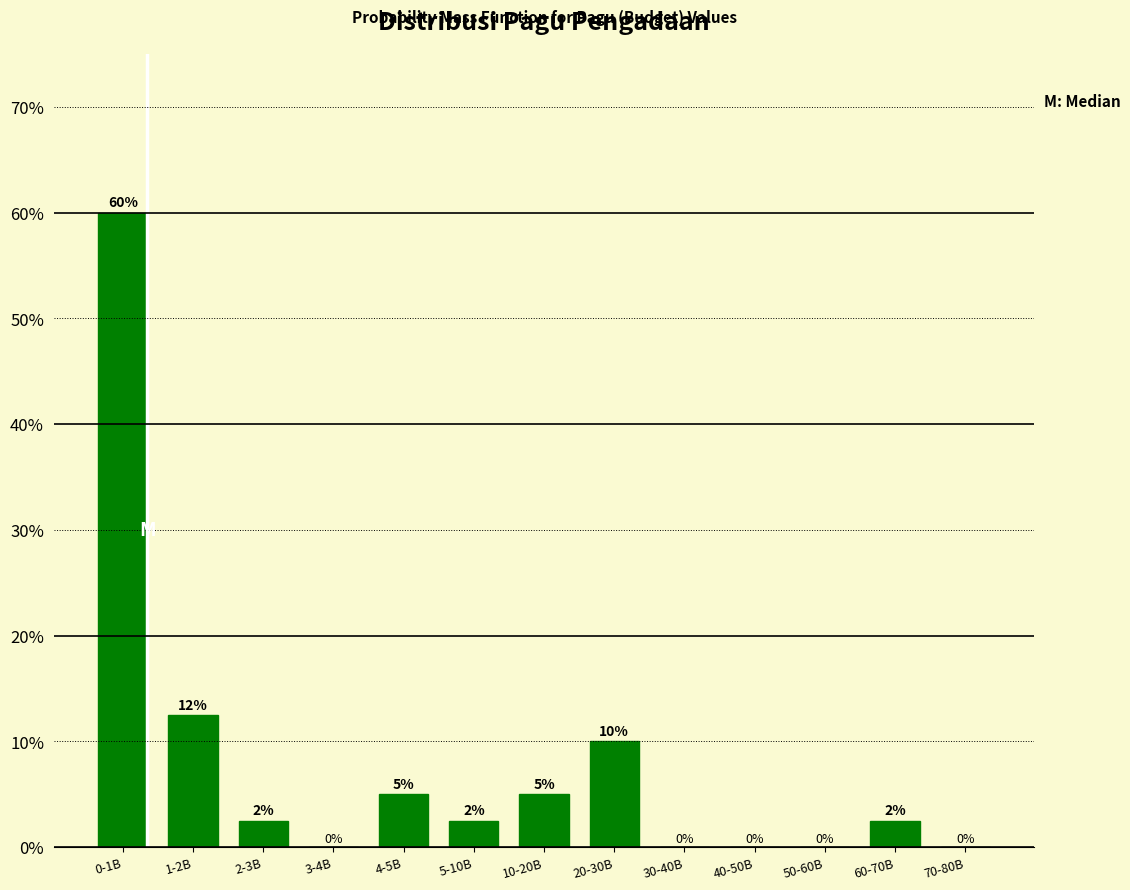

Is it true that the value at 50-60B is -35.5?

False